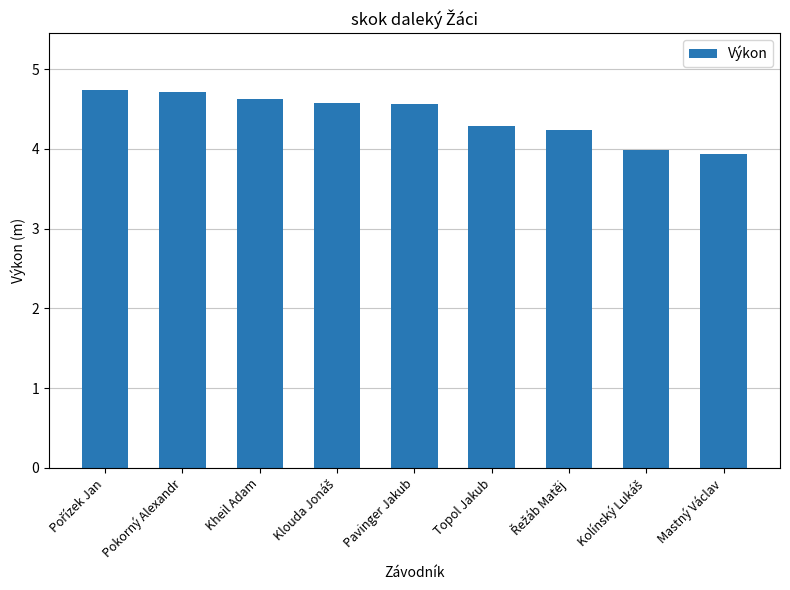

What value does the data have at Mastný Václav?

3.9